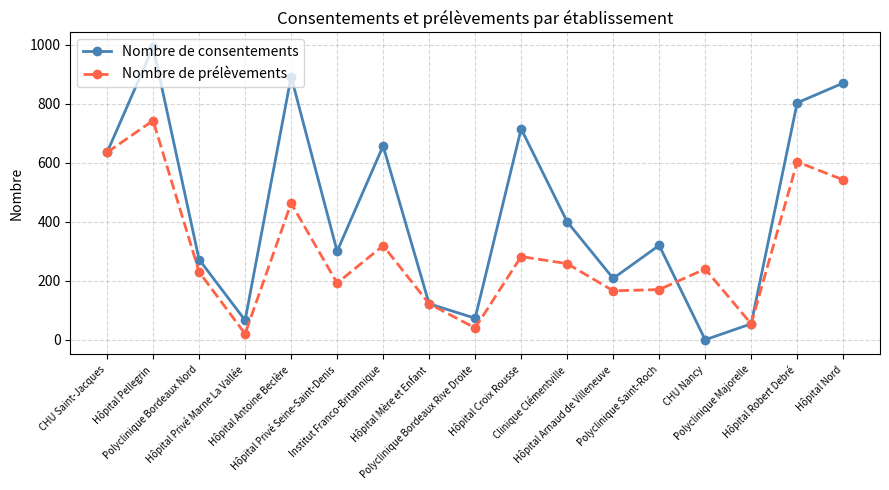

How many data points does each series have?

17